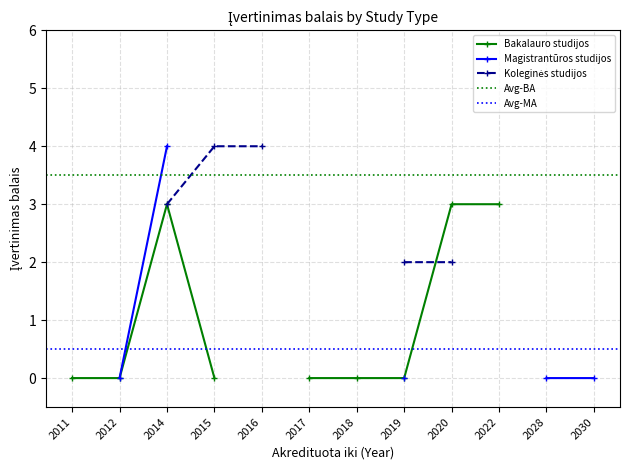

Which series has the largest range (max minus min)?

Magistrantūros studijos